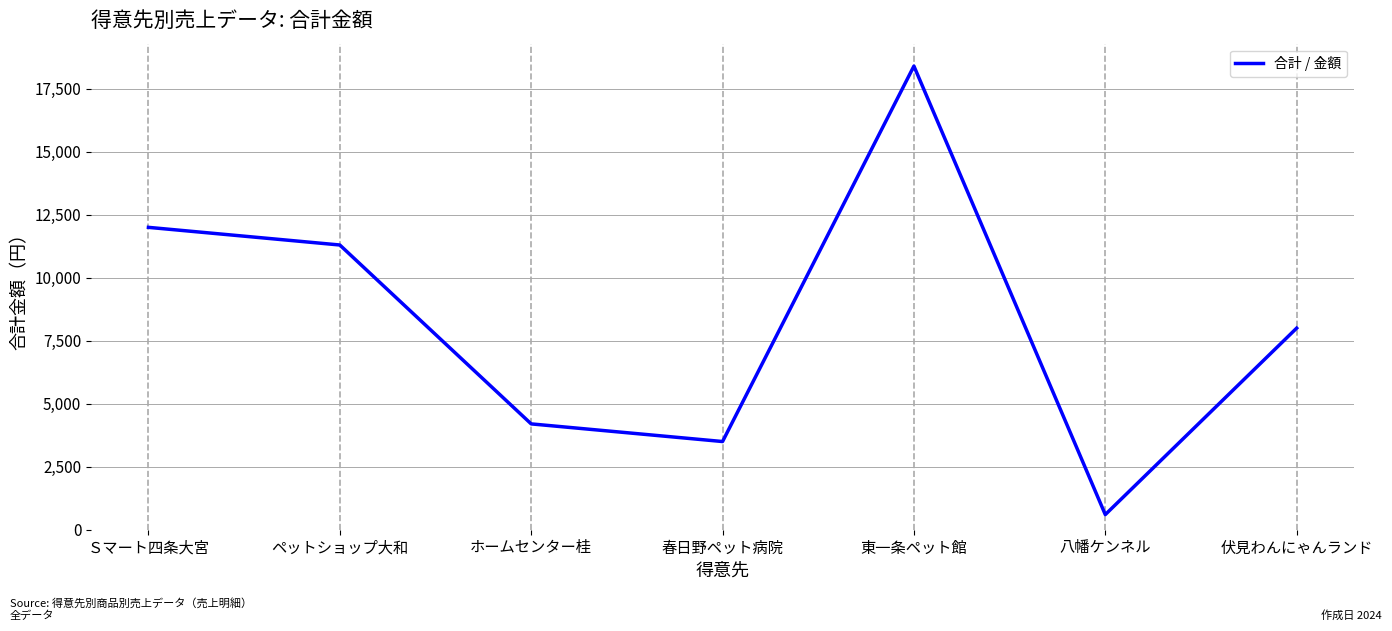

Reading right to left, what are all the values shown in this chart?

8000	600	18400	3500	4200	11300	12000